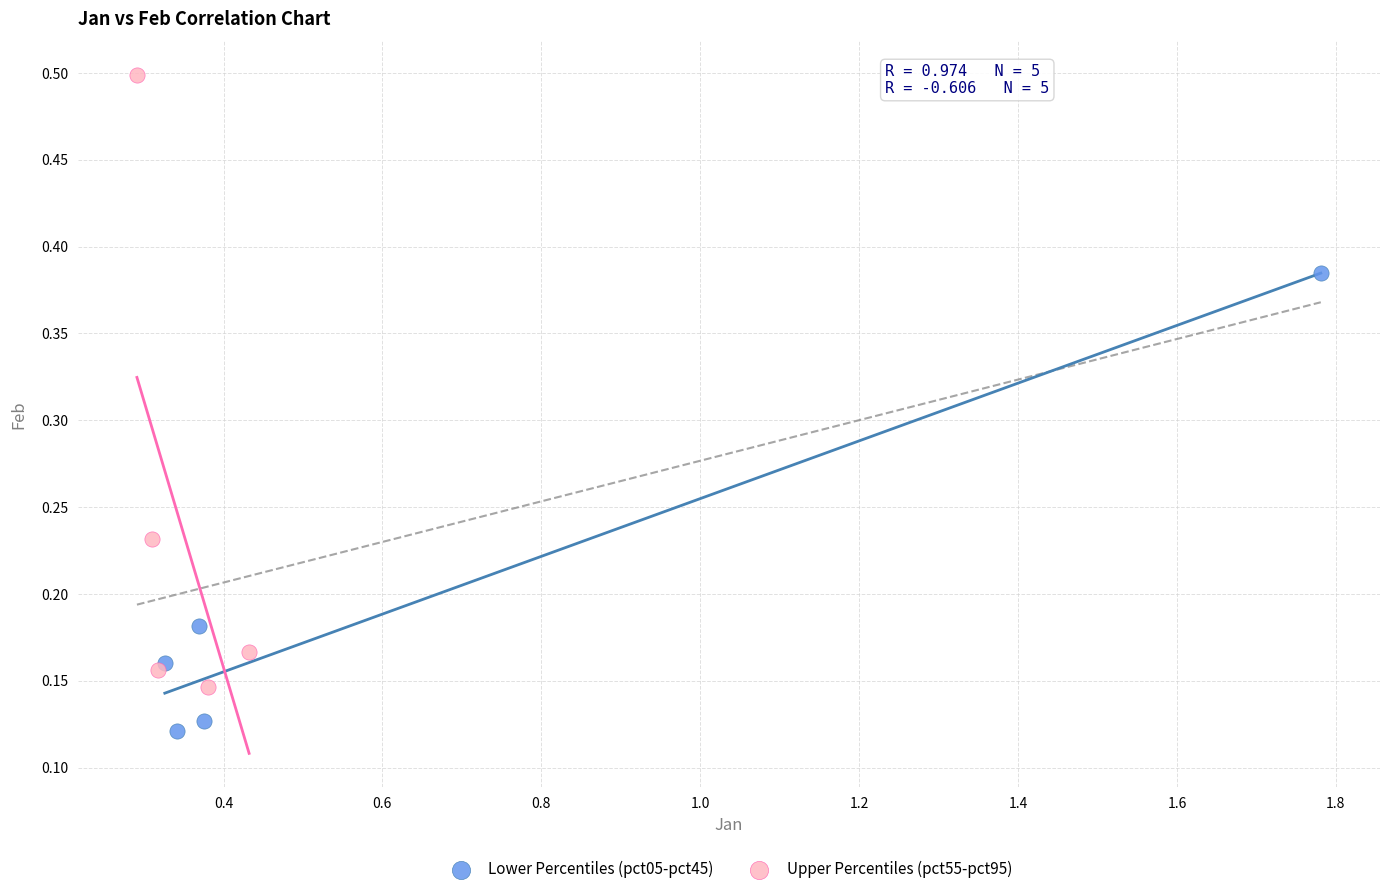

Which series reaches the minimum Y coordinate?

Lower Percentiles (pct05-pct45)